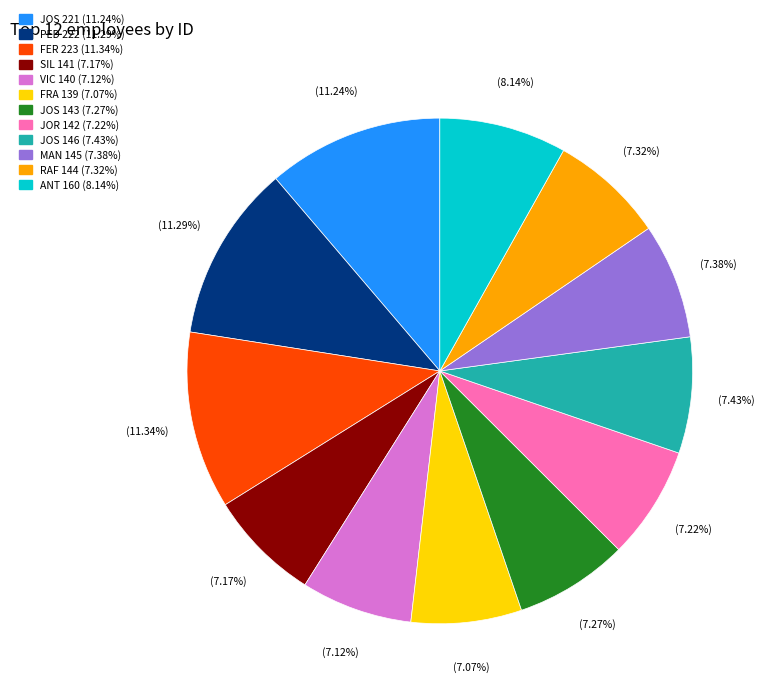

Is there a majority slice in this chart?

No